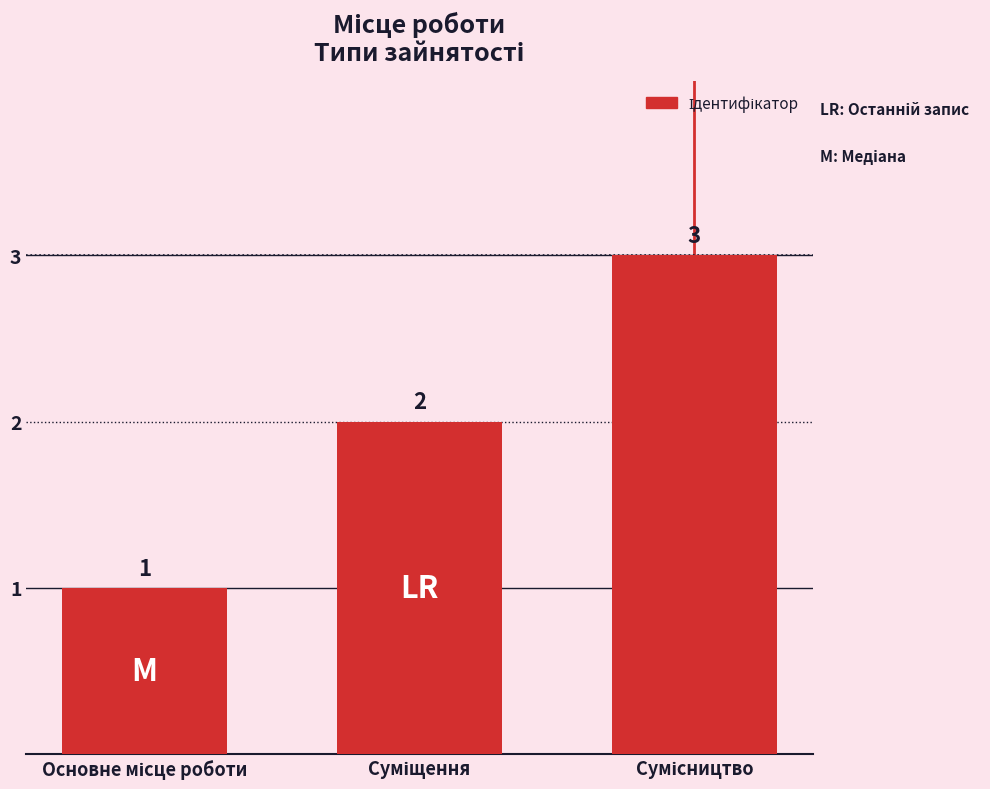

What is the greatest value displayed?

3